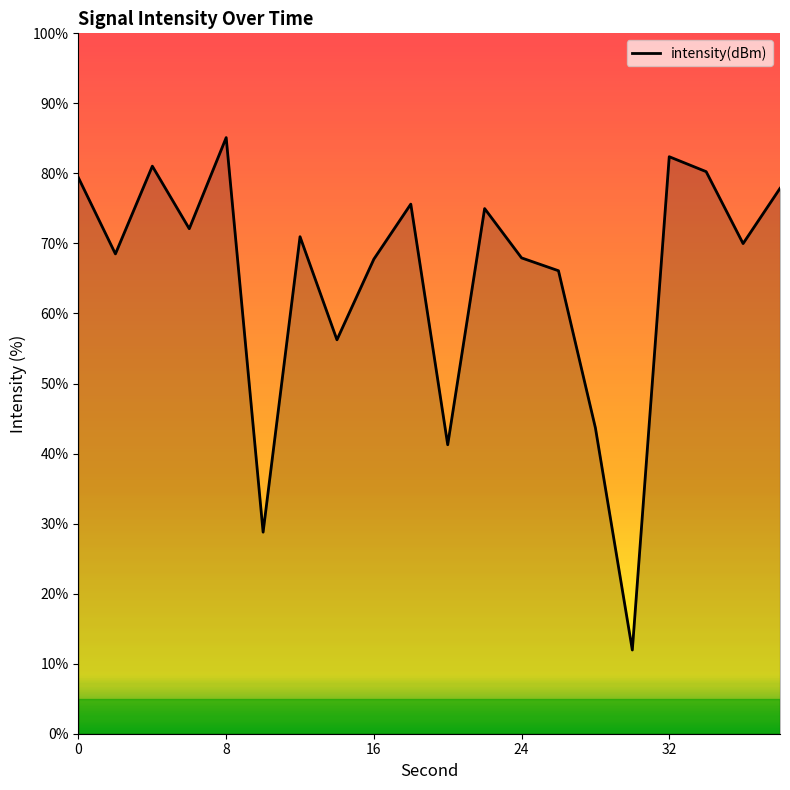

What is the difference between the maximum and minimum values?

73.2